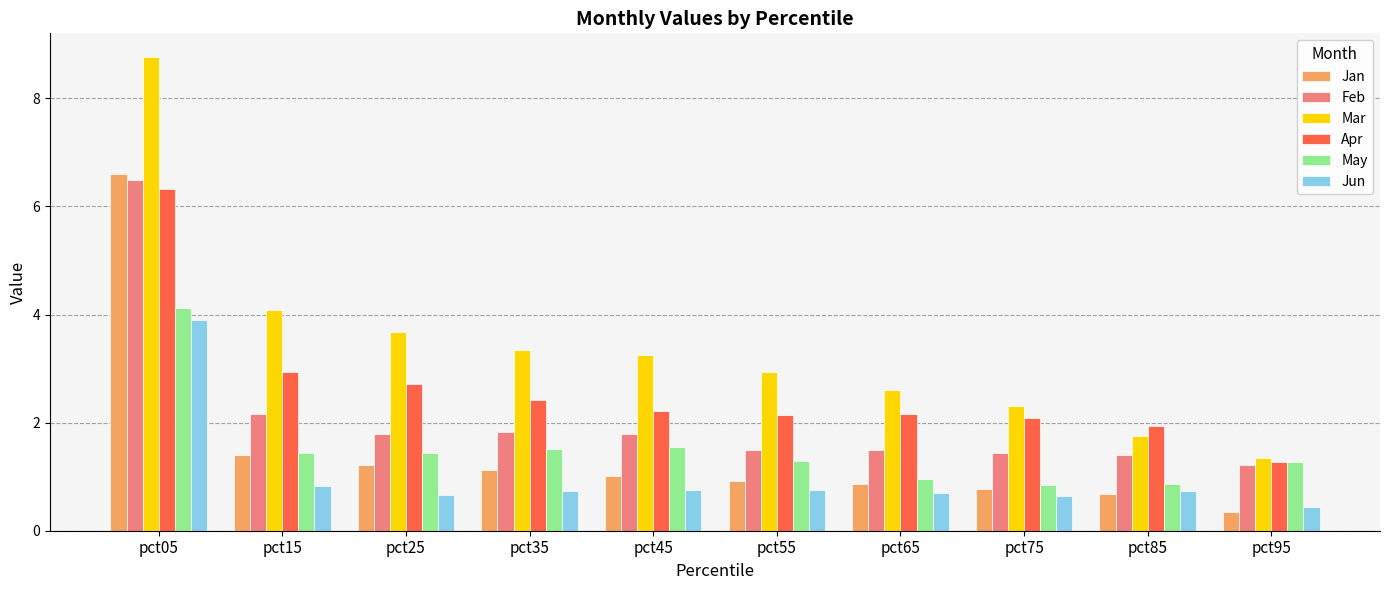

How many groups of bars are there?

10